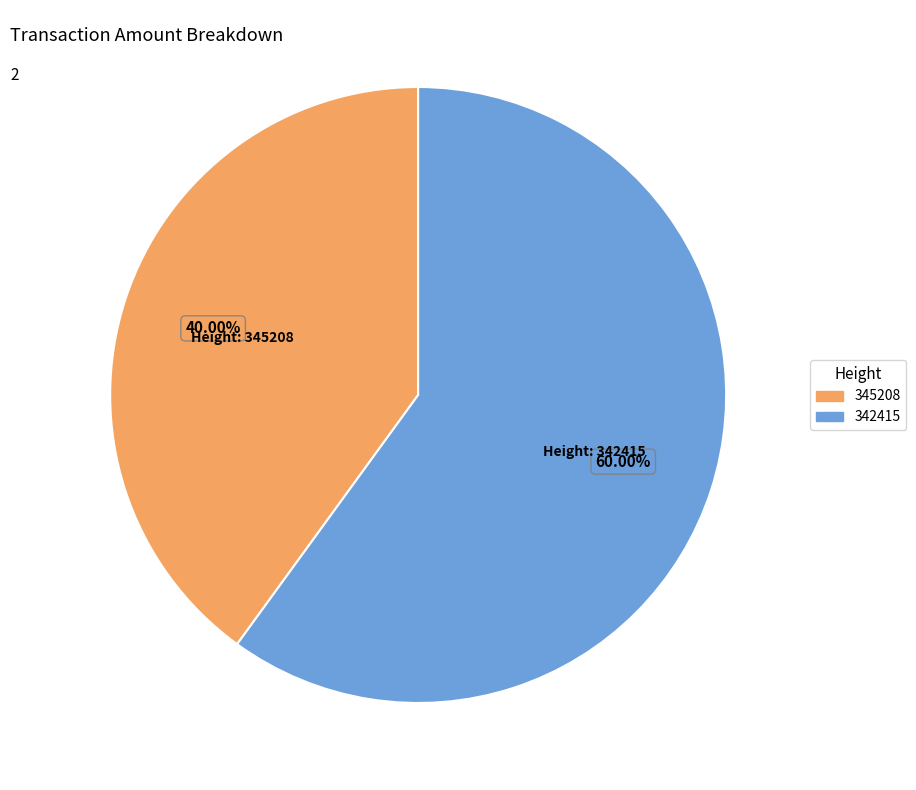

How many slices are in this pie chart?

2